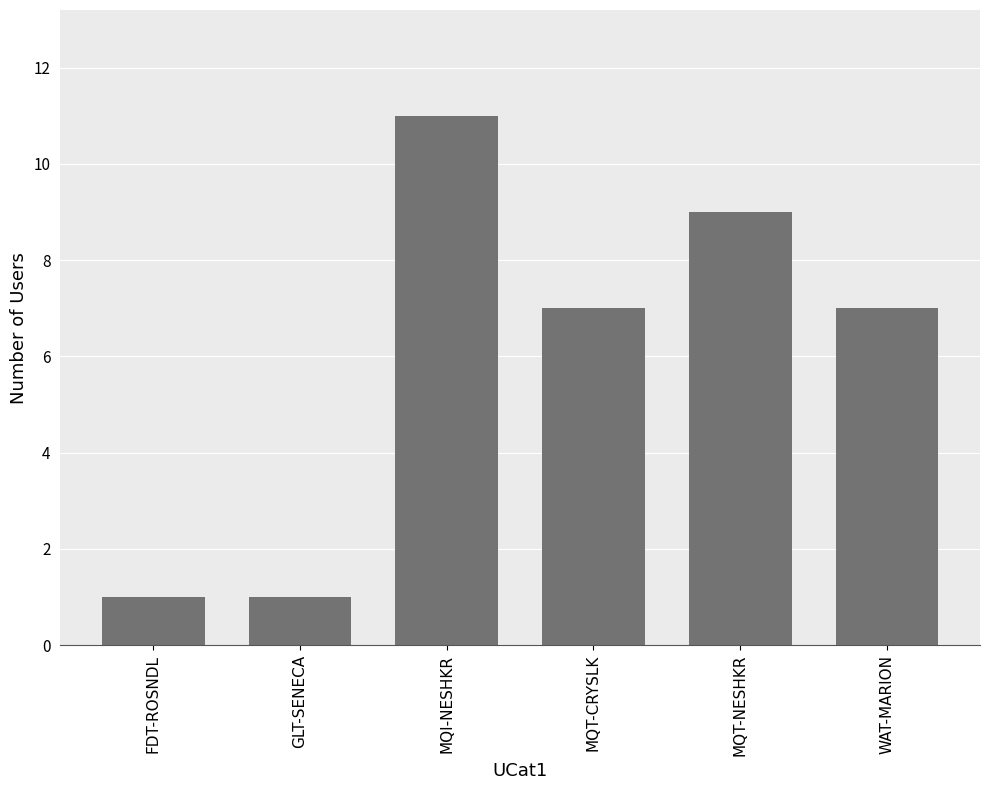

Reading right to left, extract all data points from this chart.

7	9	7	11	1	1